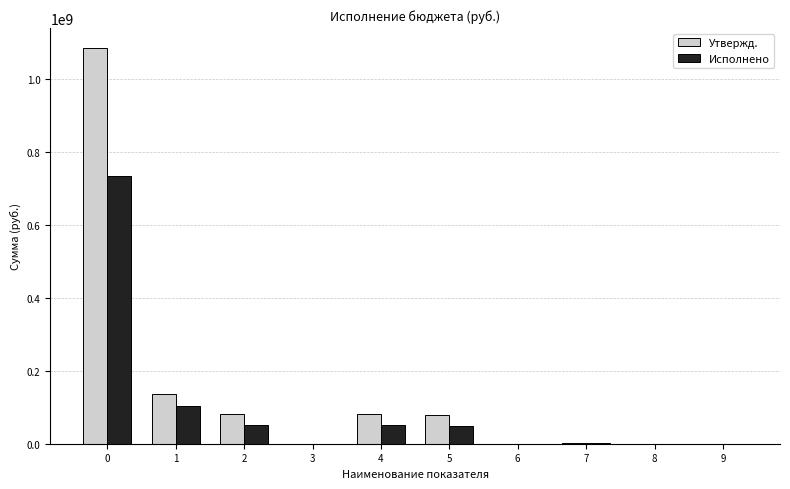

What is the sum of the Исполнено values at 5 and 2?

99358291.1